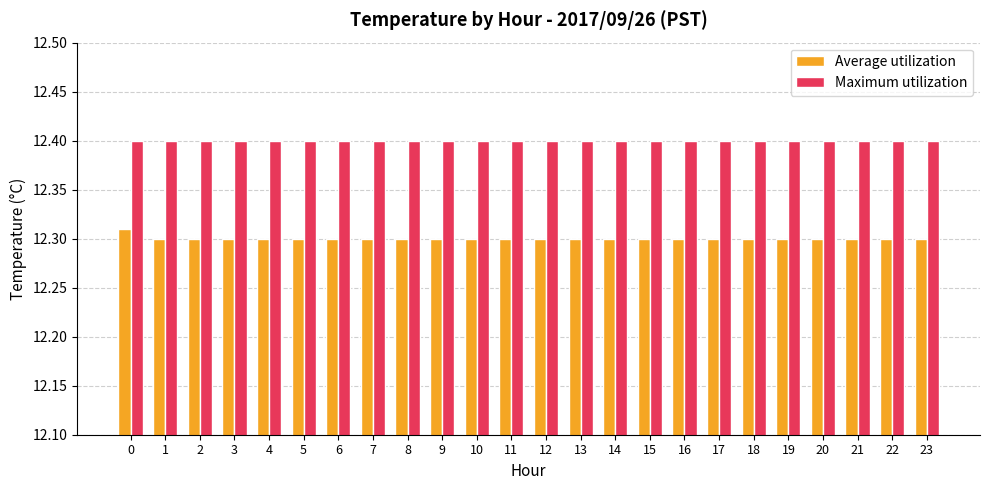

What is the greatest value displayed?

12.4